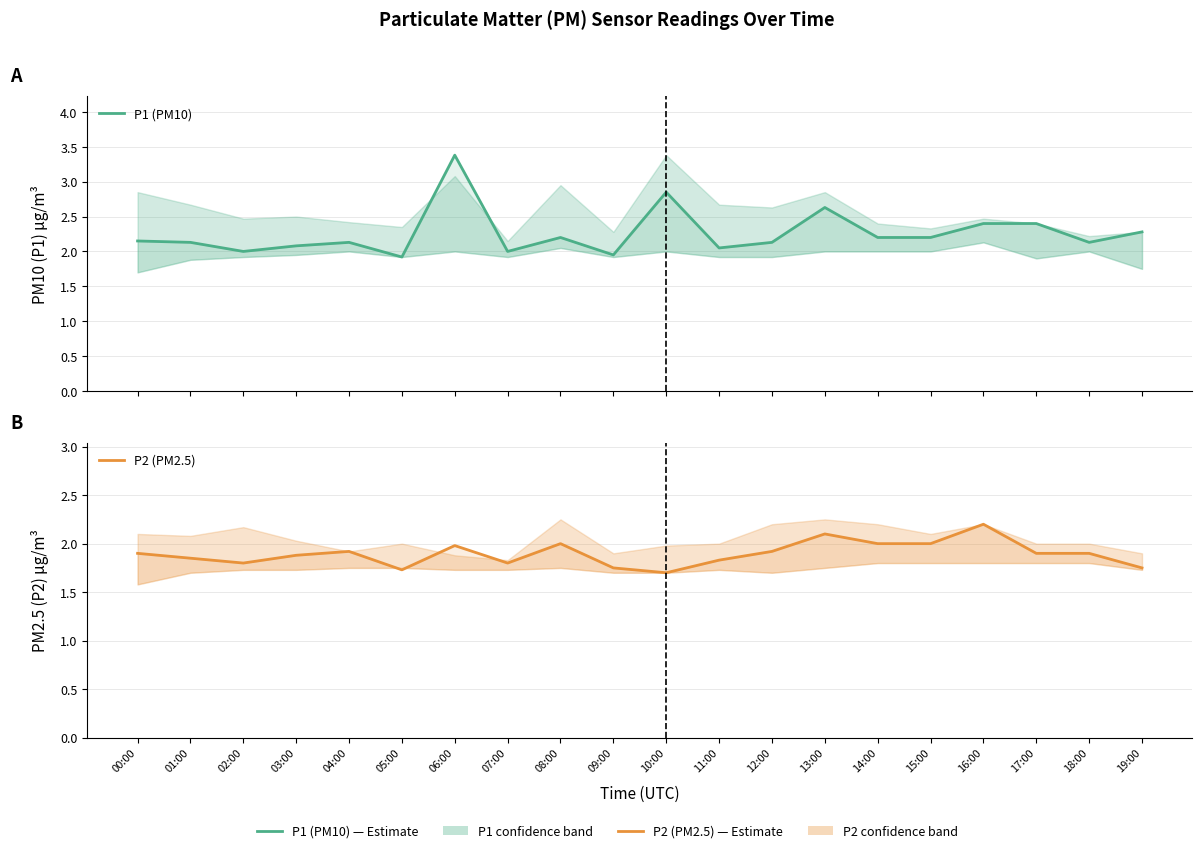

Which series has the largest total across all categories?

P1 (PM10)